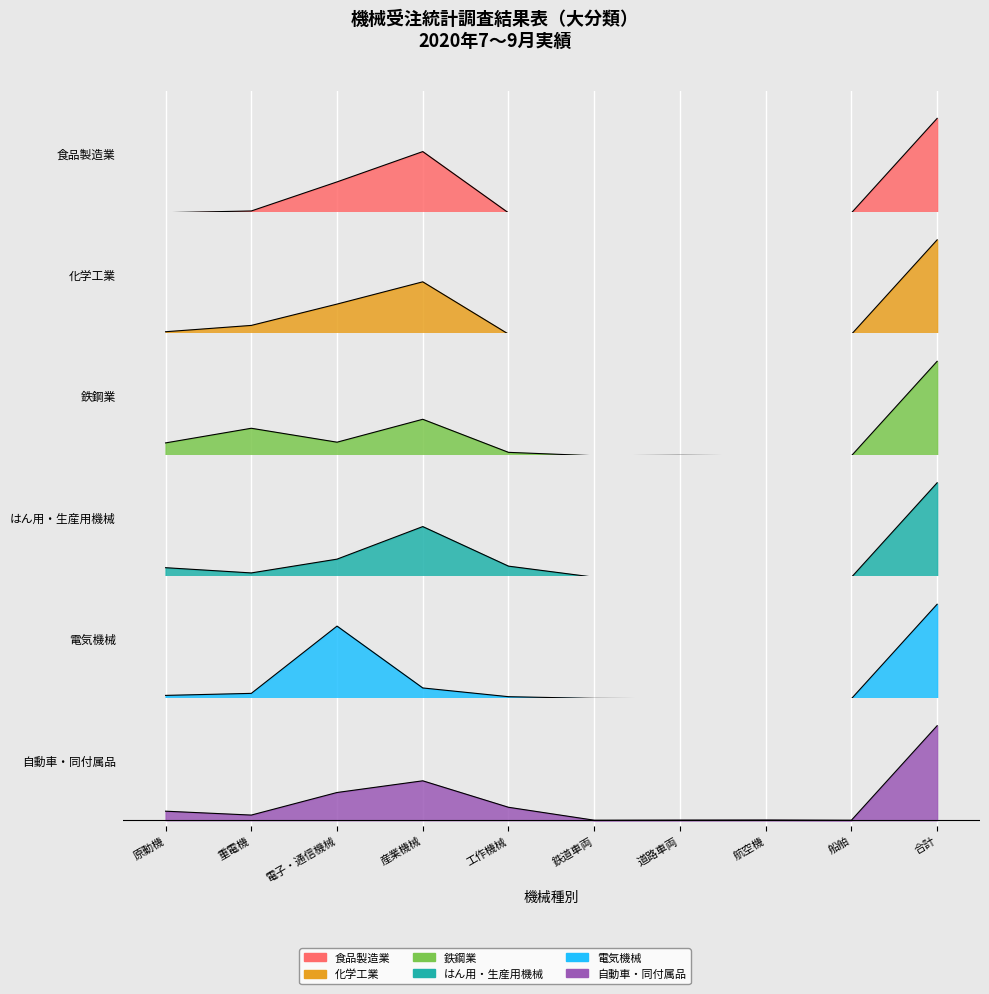

How many lines are shown in the chart?

6